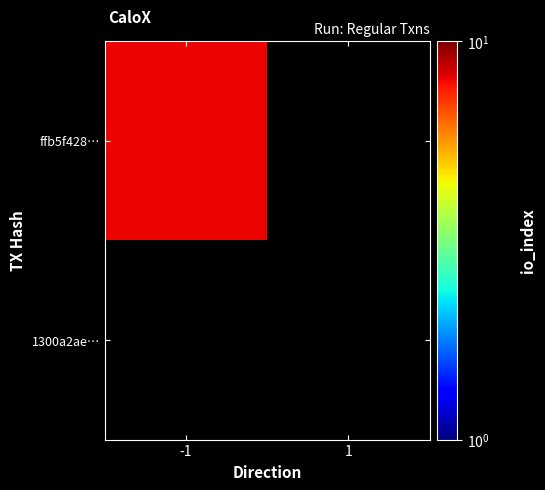

The value of 1300a2ae3fb315613f4318dc9ee37596a415d70 at direction is 1. True or false?

True